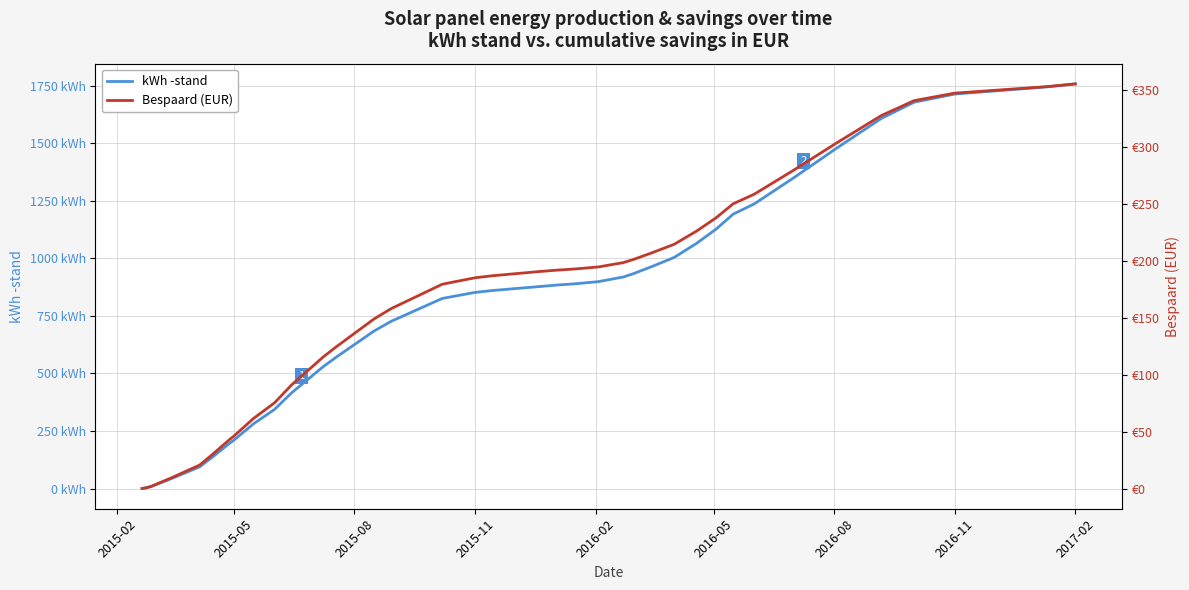

What are all the series names shown in the legend?

kWh -stand, Bespaard (EUR)